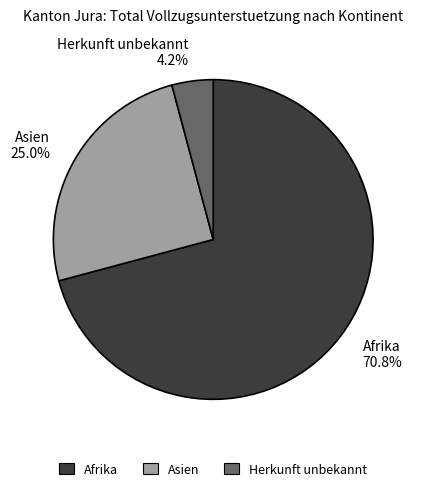

What percentage do Asien and Afrika together represent?

95.8%